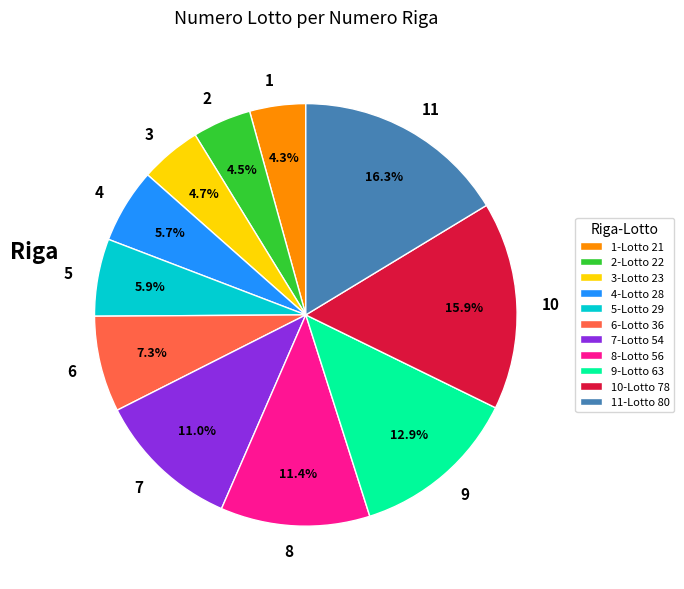

Which has a higher value, 7 or 4?

7